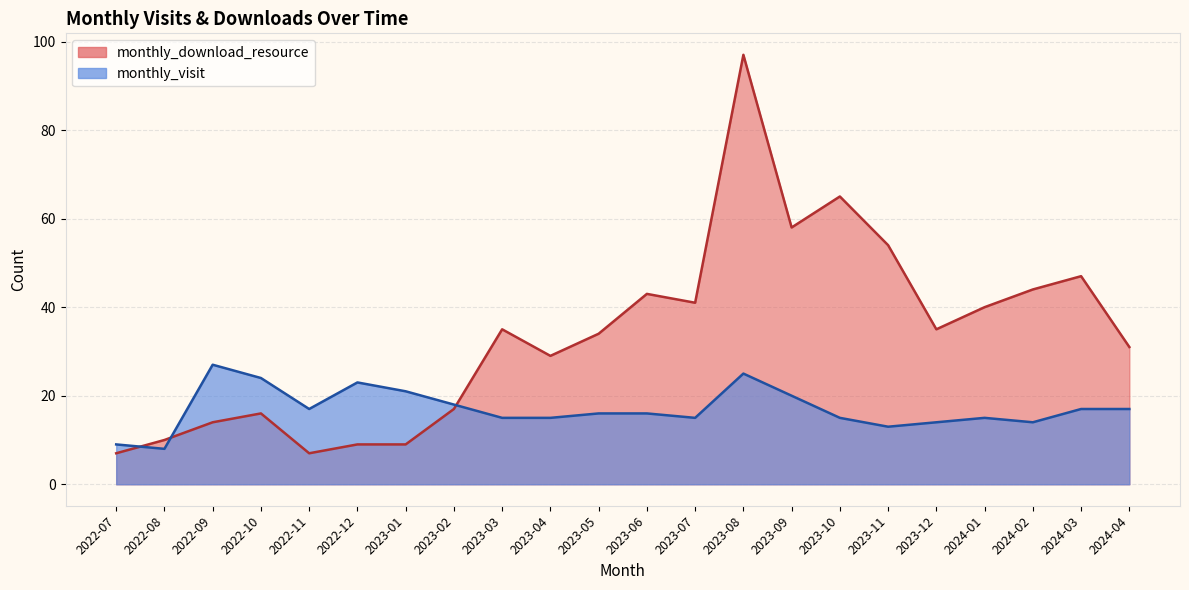

Reading left to right, extract all data points from this chart.

monthly_visit: 2022-07=9	2022-08=8	2022-09=27	2022-10=24	2022-11=17	2022-12=23	2023-01=21	2023-02=18	2023-03=15	2023-04=15	2023-05=16	2023-06=16	2023-07=15	2023-08=25	2023-09=20	2023-10=15	2023-11=13	2023-12=14	2024-01=15	2024-02=14	2024-03=17	2024-04=17
monthly_download_resource: 2022-07=7	2022-08=10	2022-09=14	2022-10=16	2022-11=7	2022-12=9	2023-01=9	2023-02=17	2023-03=35	2023-04=29	2023-05=34	2023-06=43	2023-07=41	2023-08=97	2023-09=58	2023-10=65	2023-11=54	2023-12=35	2024-01=40	2024-02=44	2024-03=47	2024-04=31